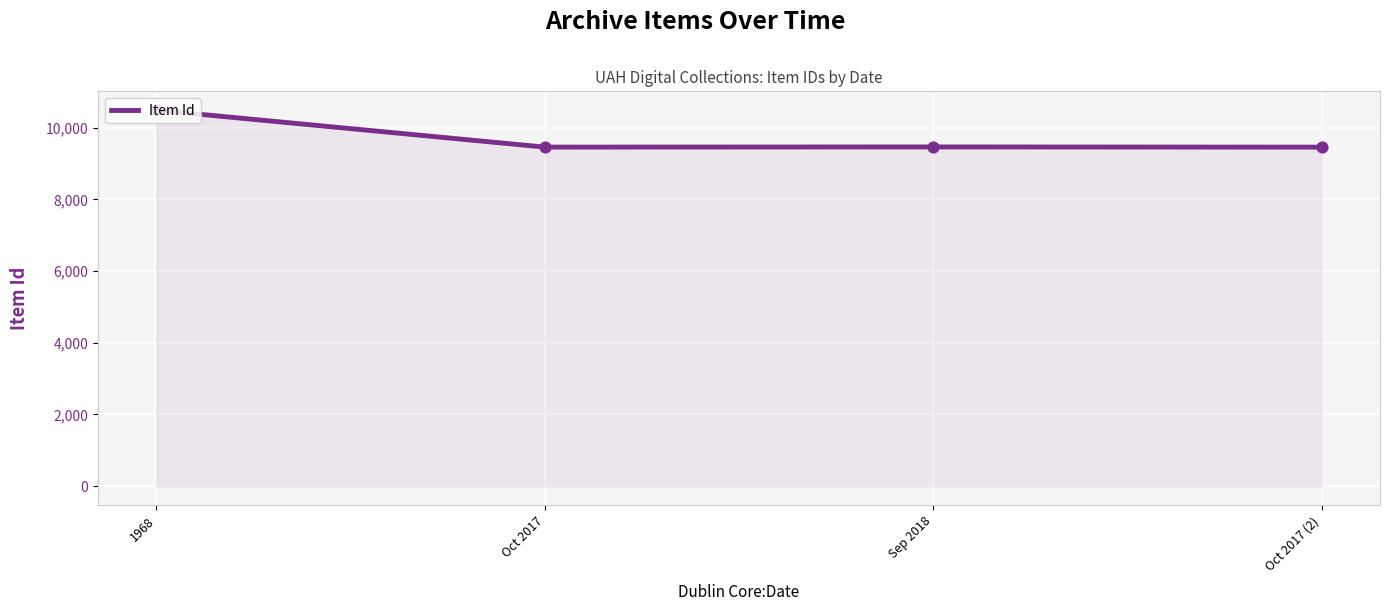

Which has a higher value, 1968 or Oct 2017?

1968